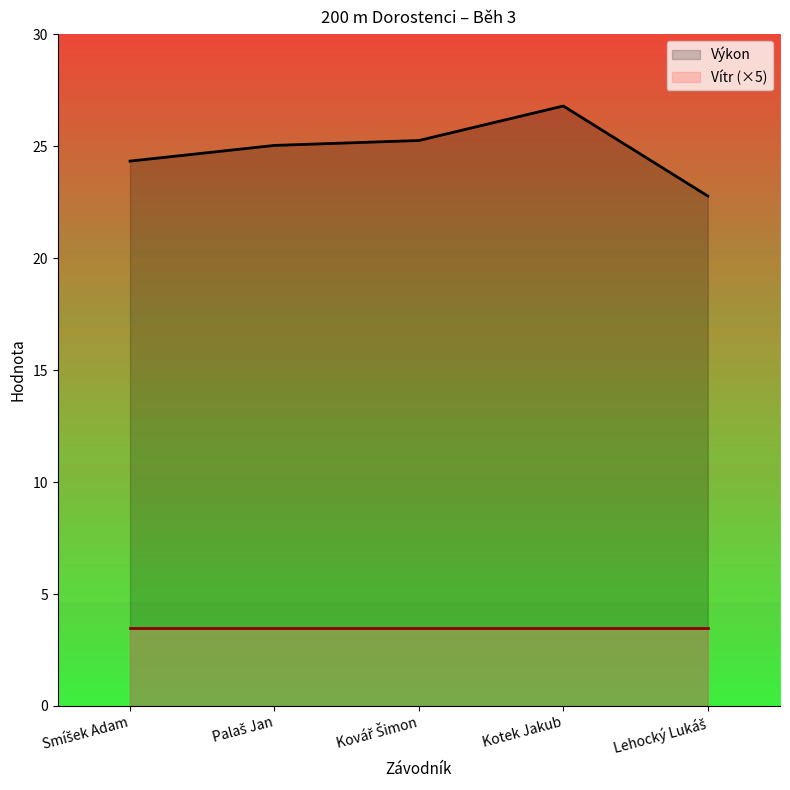

At which category does the chart reach its peak across all series?

Kotek Jakub